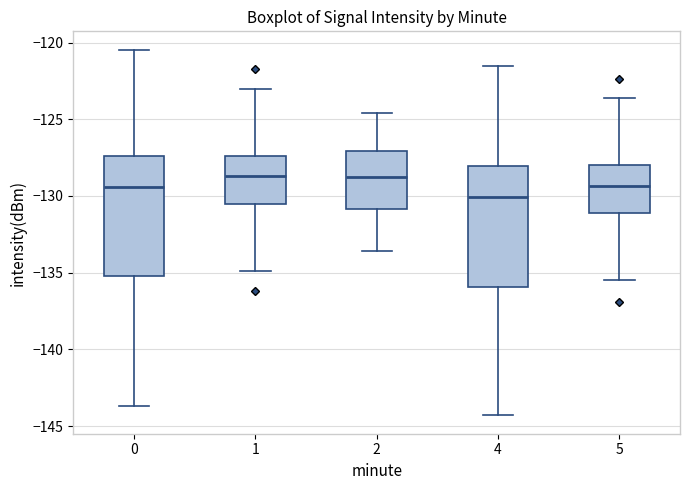

Reading left to right, transcribe this box plot: for each box, give where its median line is, the range the box spans, and where its two whiskers end, as read against the y-axis. The values are not printed on the chart, so give them approximately, as read against the axis.

0: median -129.5, box -135.0 to -127.5, whiskers -143.5 to -120.5
1: median -128.5, box -130.5 to -127.5, whiskers -135.0 to -123.0
2: median -128.5, box -131.0 to -127.0, whiskers -133.5 to -124.5
4: median -130.0, box -136.0 to -128.0, whiskers -144.5 to -121.5
5: median -129.5, box -131.0 to -128.0, whiskers -135.5 to -123.5